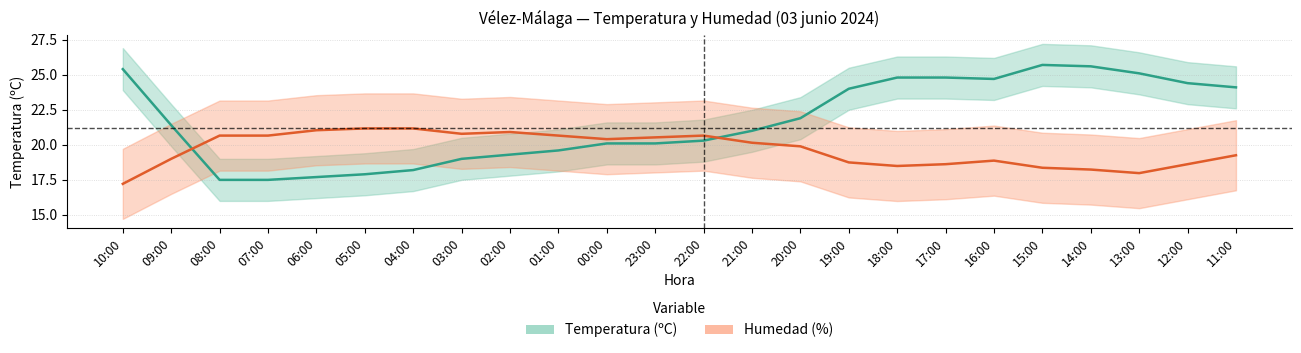

True or false: Humedad (%) has a value of 20.8 at 03:00.

True